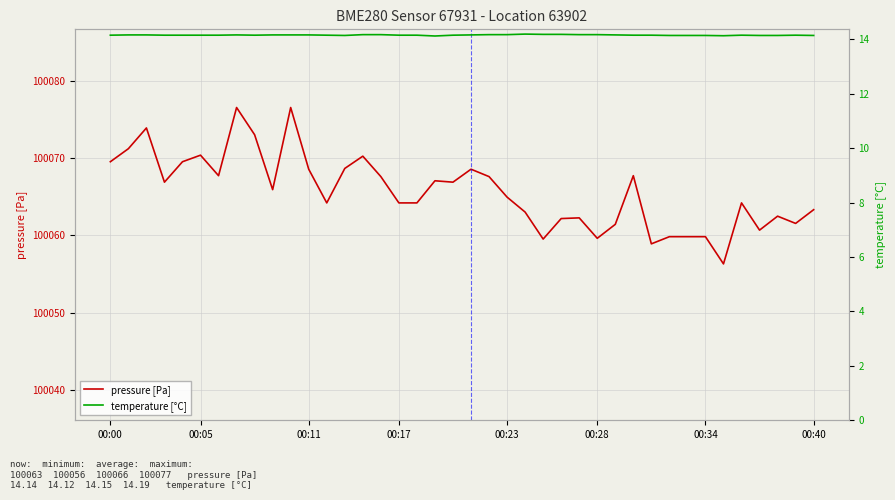

What is the maximum value for pressure [Pa]?

100076.6